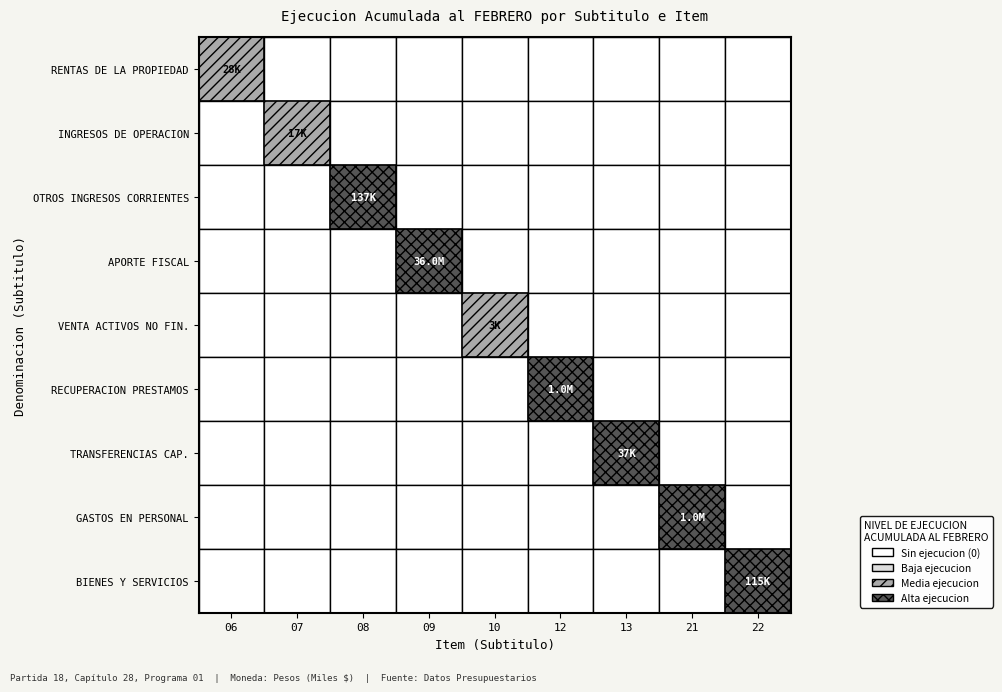

Rank the series at 3 from lowest to highest value.

06, 07, 08, 10, 12, 13, 21, 22, 09